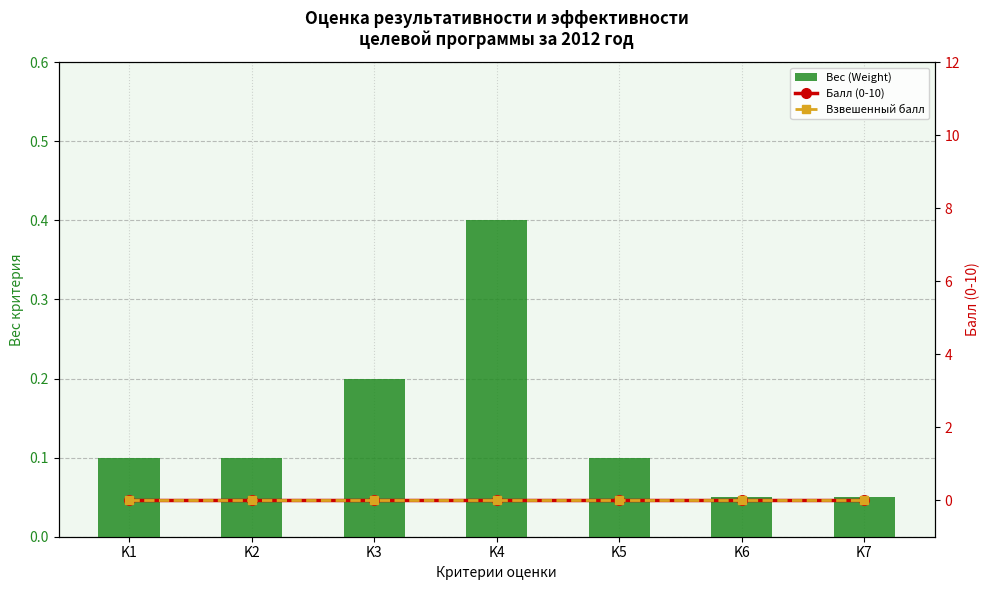

At K2, list the series in order from smallest to largest.

Балл (0-10), Взвешенный балл, Вес (Weight)